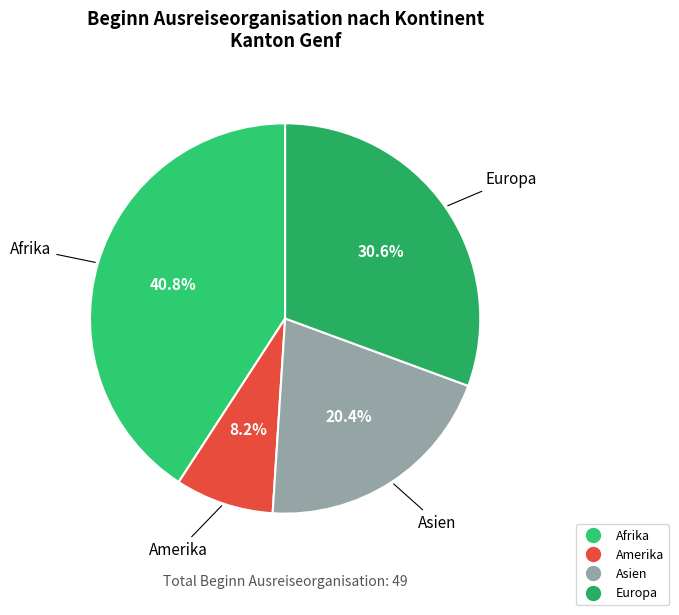

How many slices are in this pie chart?

4